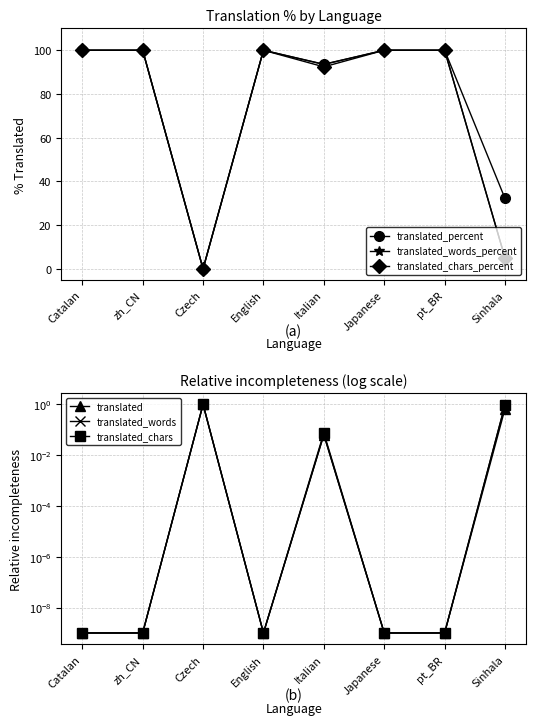

Rank the series by their maximum value, from highest to lowest.

translated_percent, translated_words_percent, translated_chars_percent, translated, translated_words, translated_chars